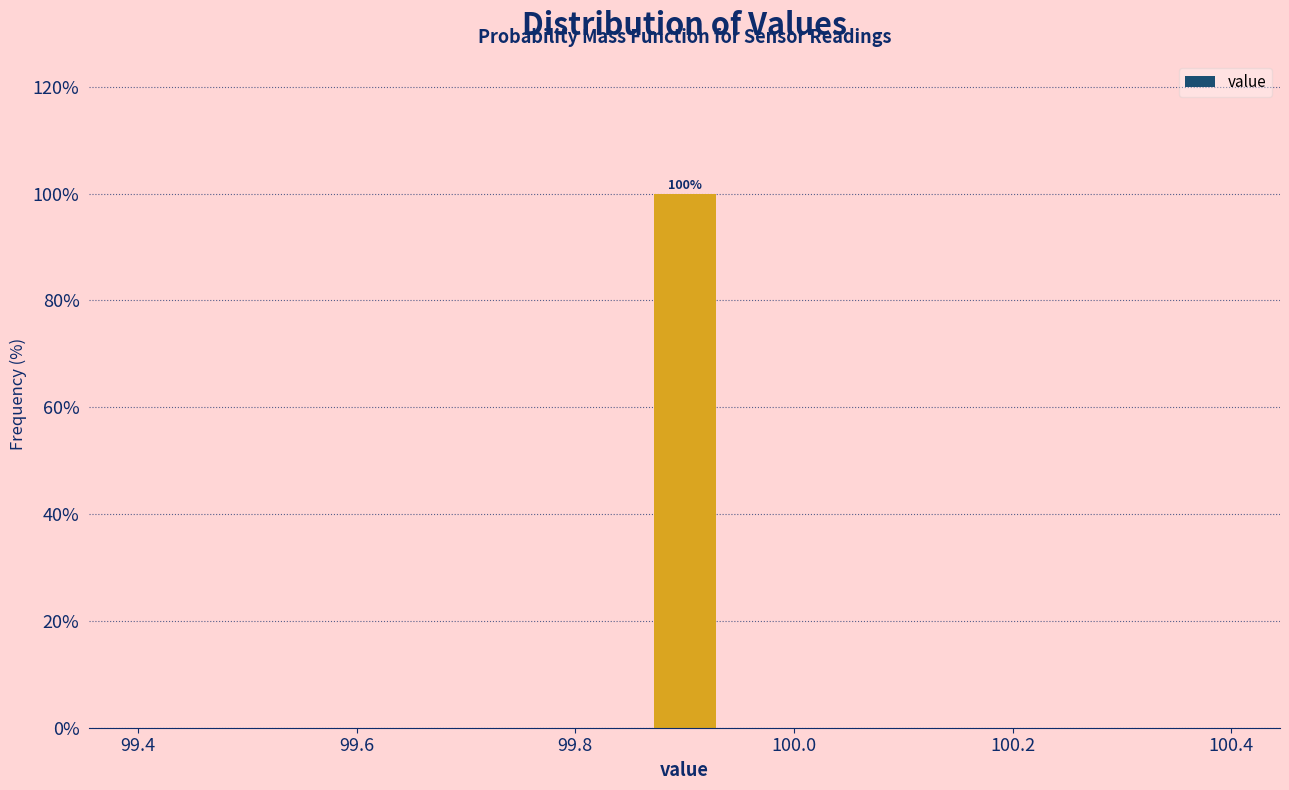

Read against the x-axis, roughly where is the centre of the tallest bar?

99.90